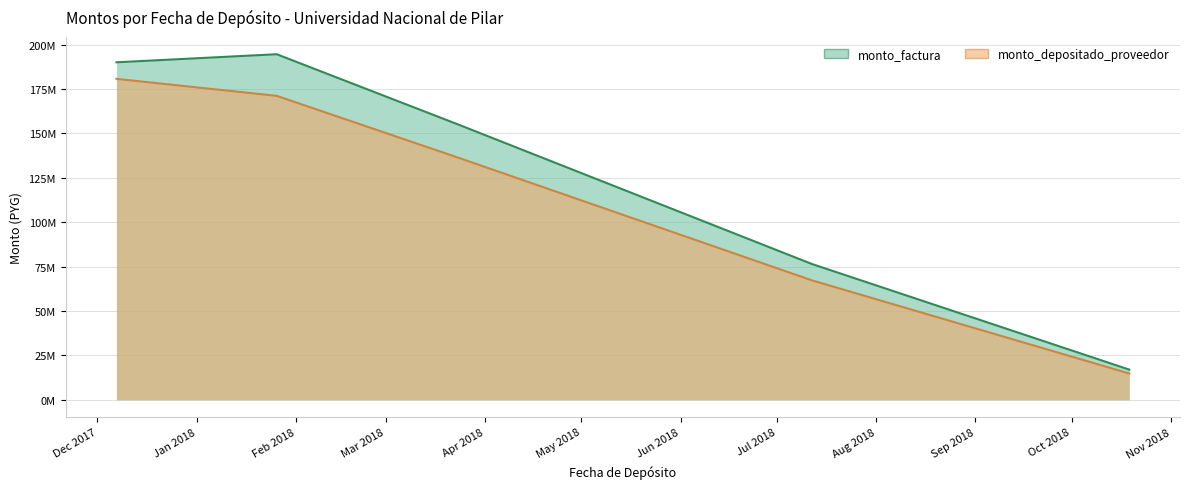

What is the sum of all monto_depositado_proveedor values?

570593230